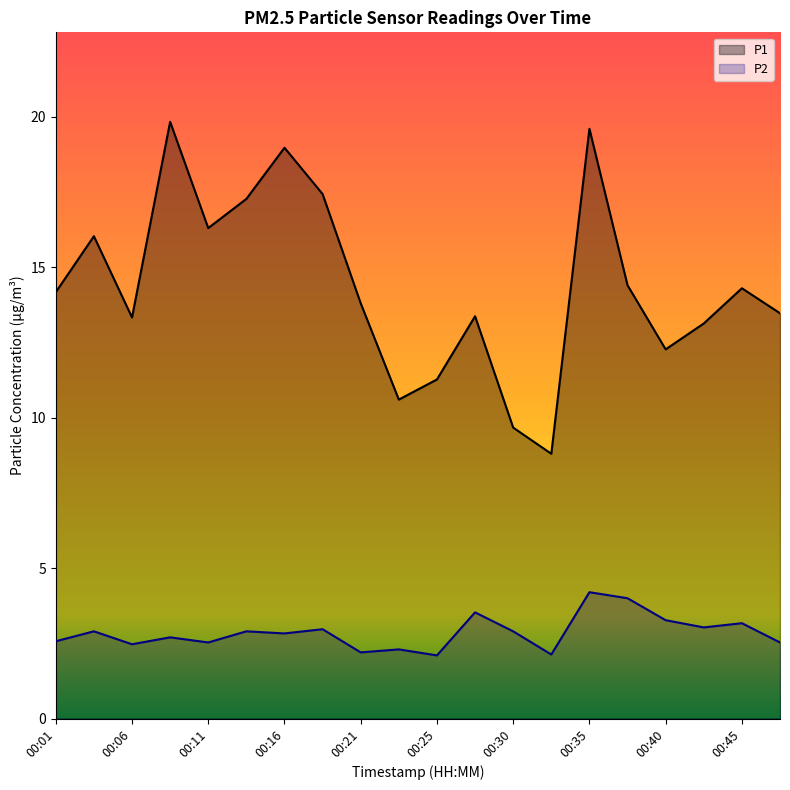

What is the value of the P2 point at the 6th from the left?

2.9